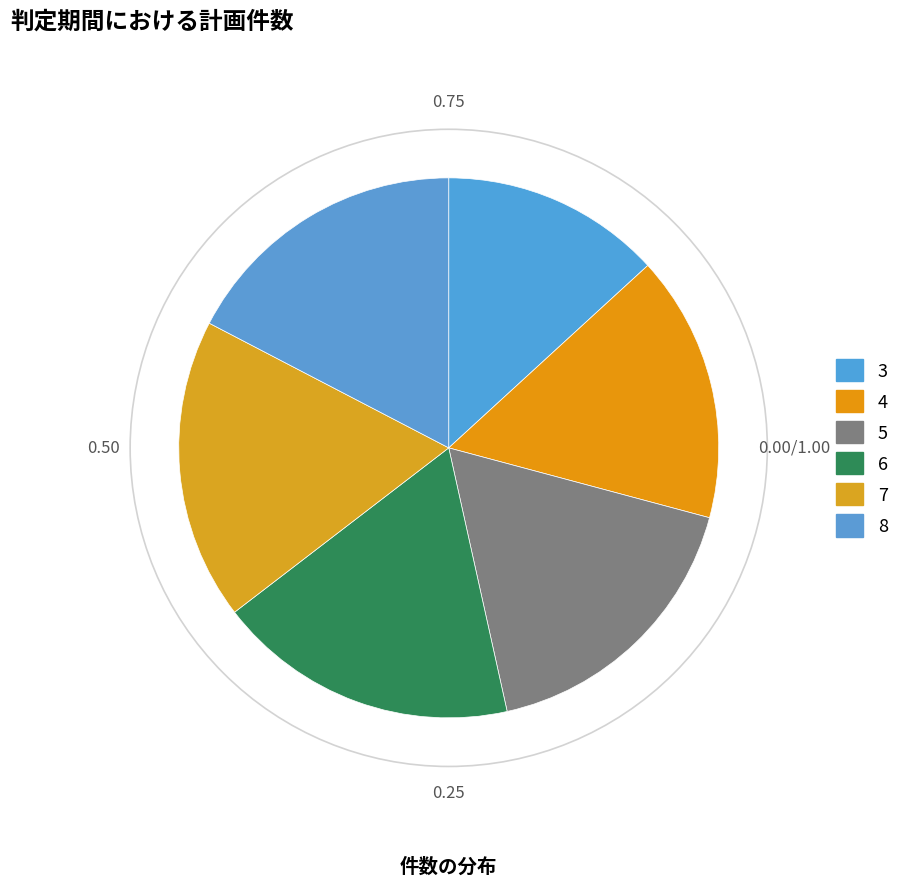

Which category has the biggest portion of the pie?

6